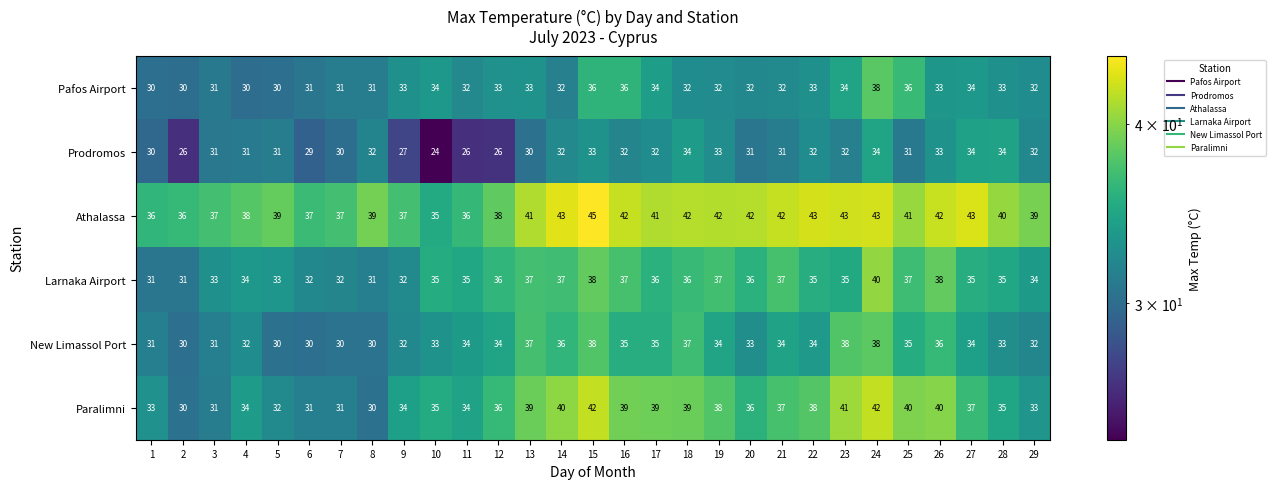

At which category does the chart reach its peak across all series?

15